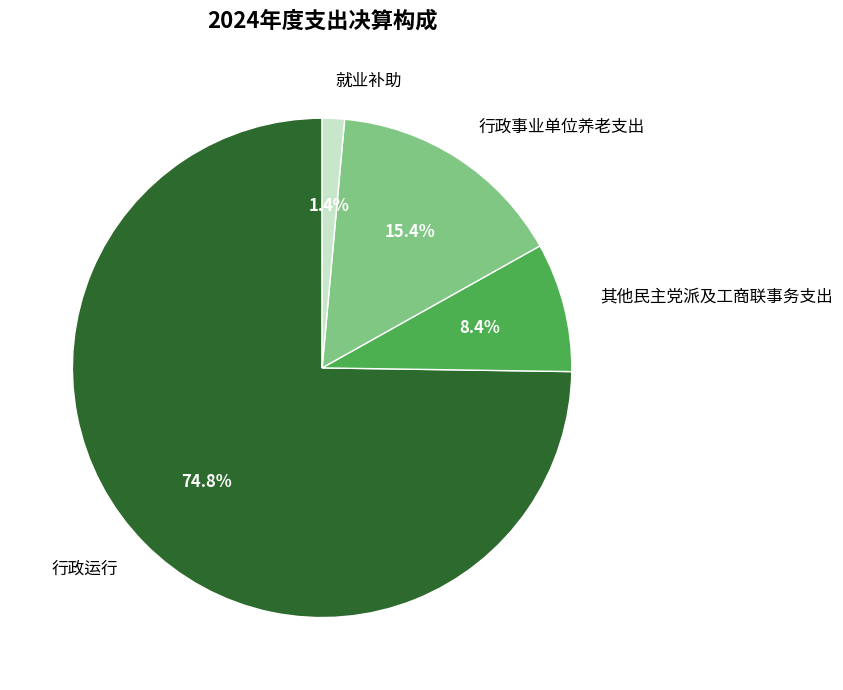

Count the number of slices in the pie.

4